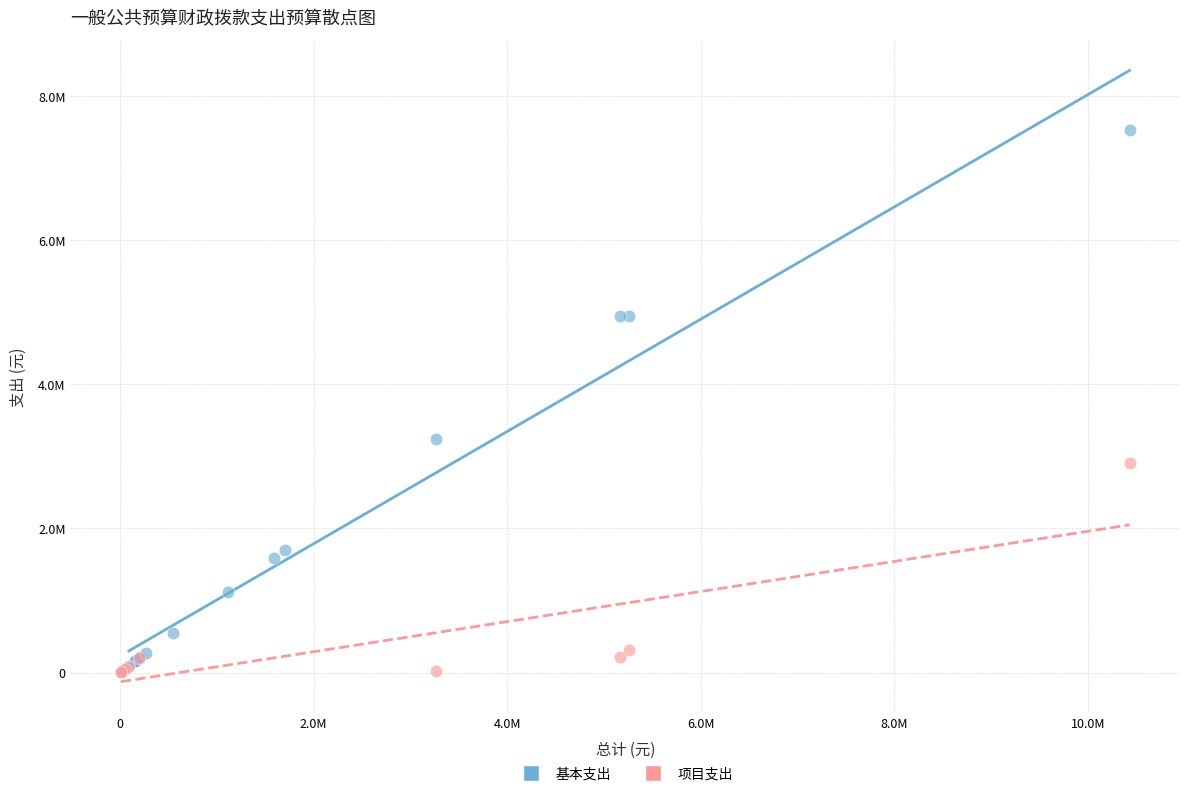

What are all the series names shown in the legend?

基本支出, 项目支出